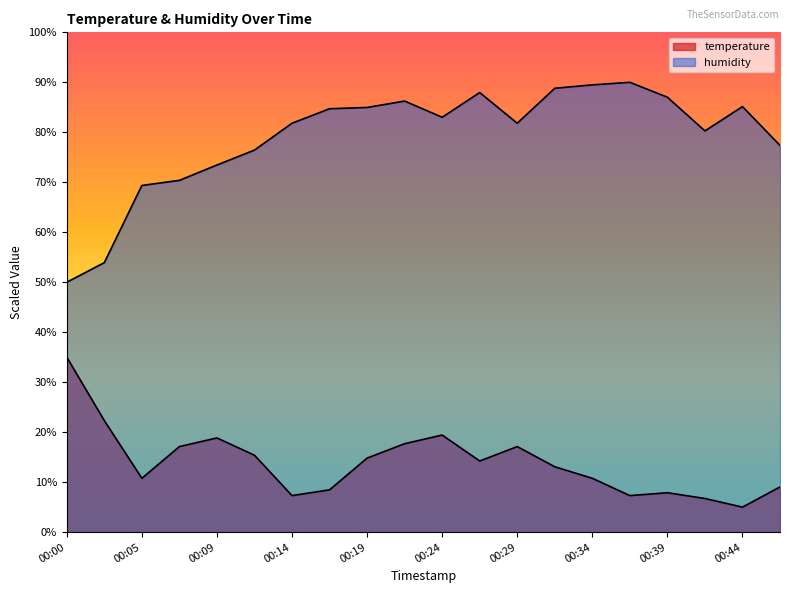

List the labels in order of temperature value, smallest first.

00:44, 00:41, 00:14, 00:36, 00:39, 00:17, 00:46, 00:05, 00:34, 00:31, 00:27, 00:19, 00:12, 00:07, 00:29, 00:22, 00:09, 00:24, 00:02, 00:00